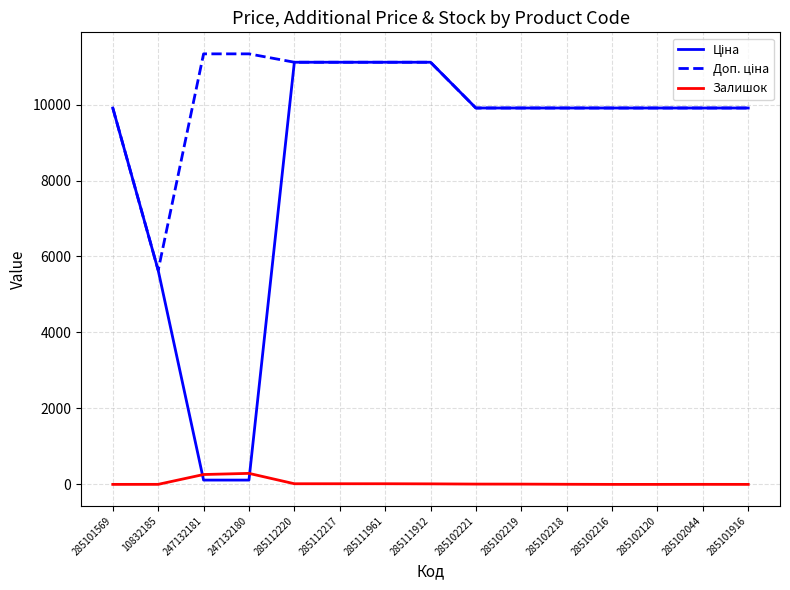

What is the spread (max minus min) of values at 285101569?

9908.5